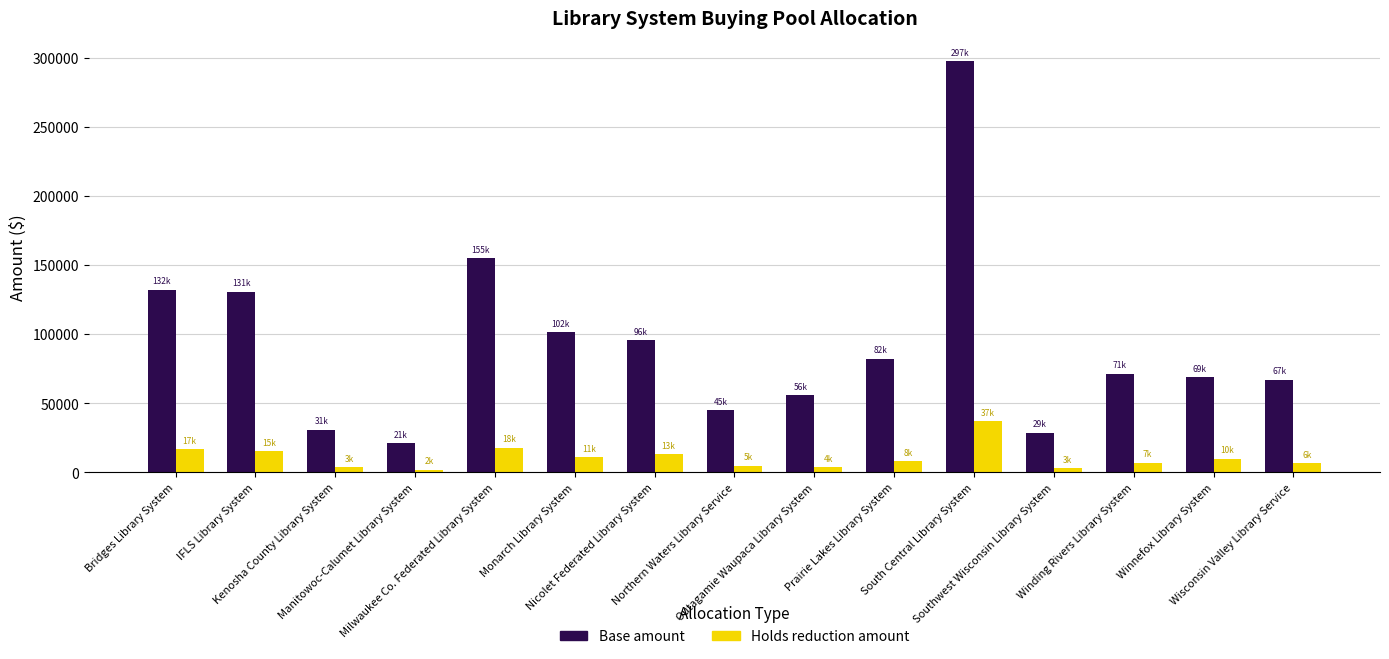

What is the maximum value for Base amount?

297429.6